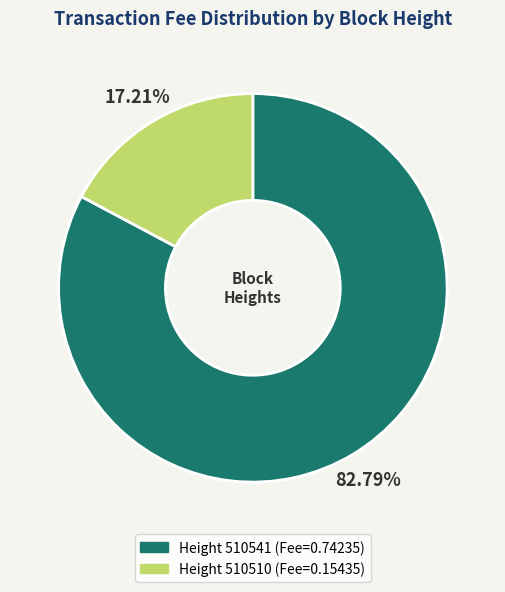

Does any single category account for the majority?

Yes